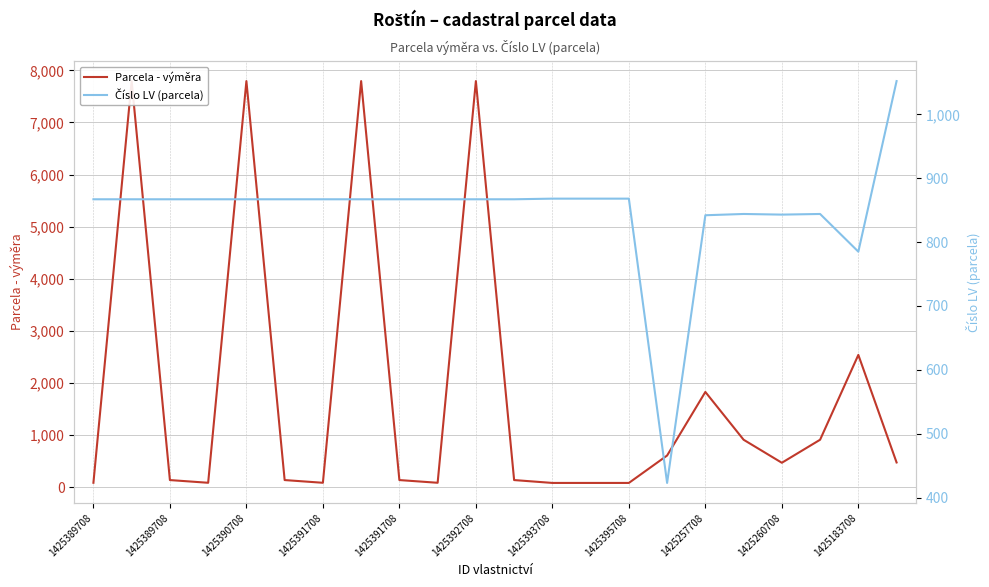

At which category is the sum across all series the highest?

1425389708